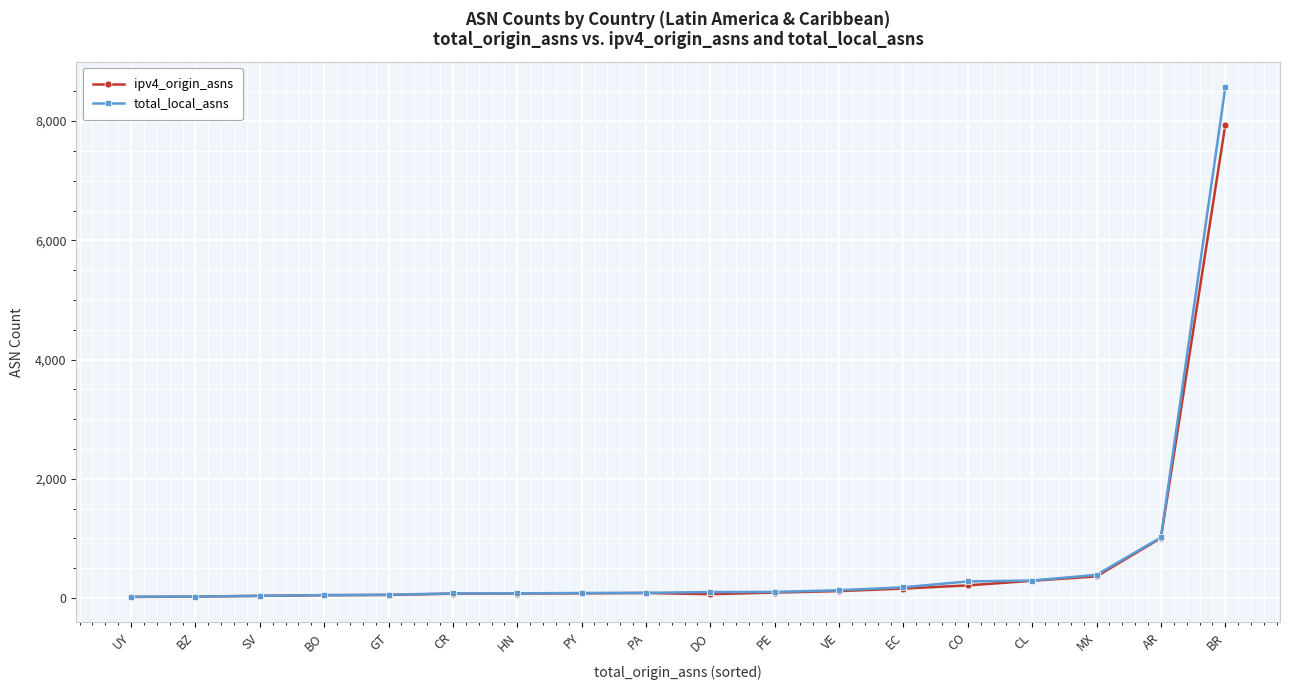

What is the difference between the ipv4_origin_asns values at BO and PE?

44